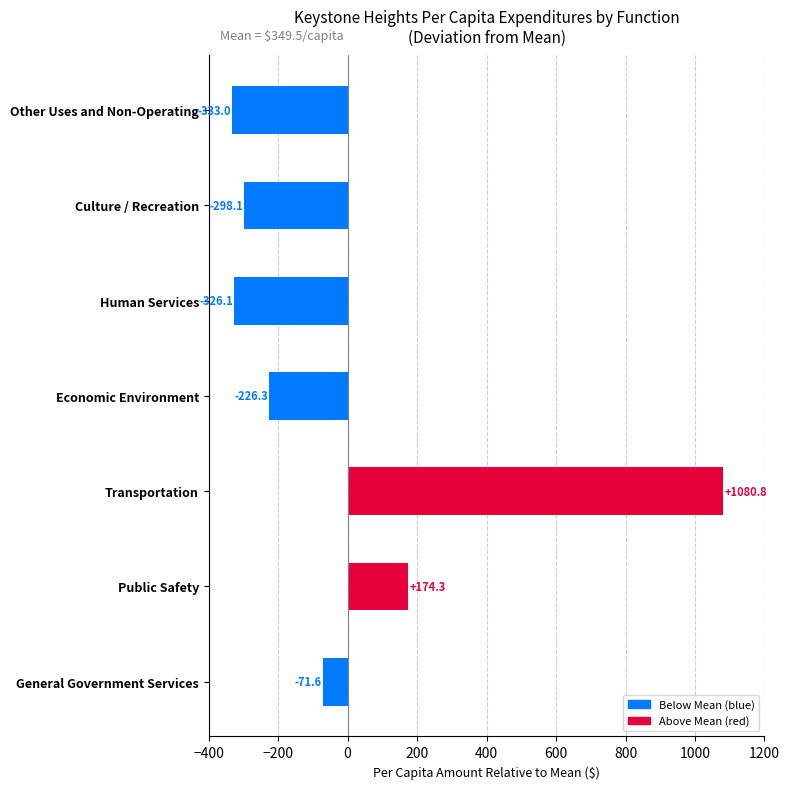

What is the difference between the second highest and second lowest values?

500.5